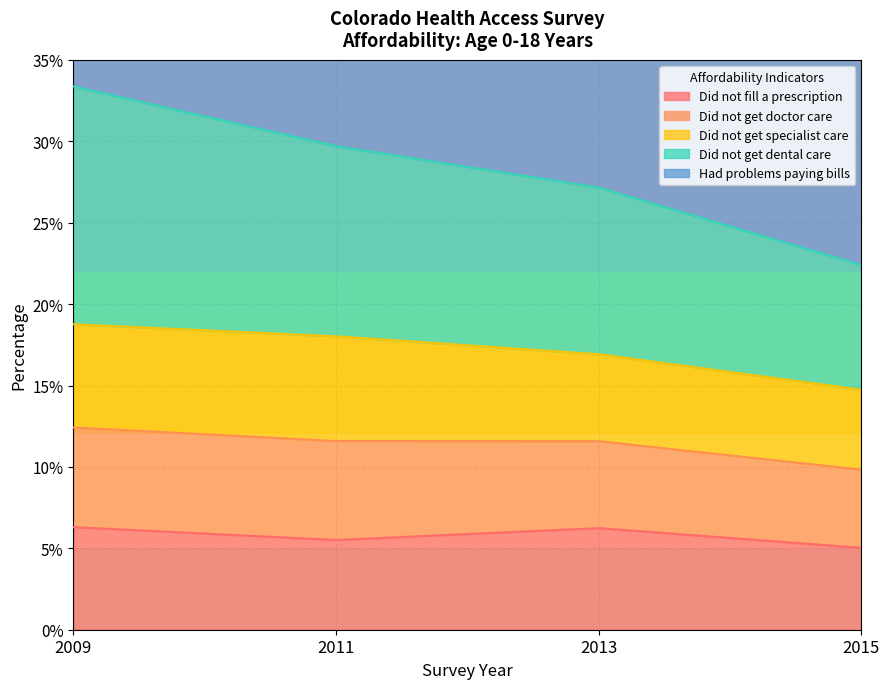

Which has a higher value, 2013 or 2015?

2013